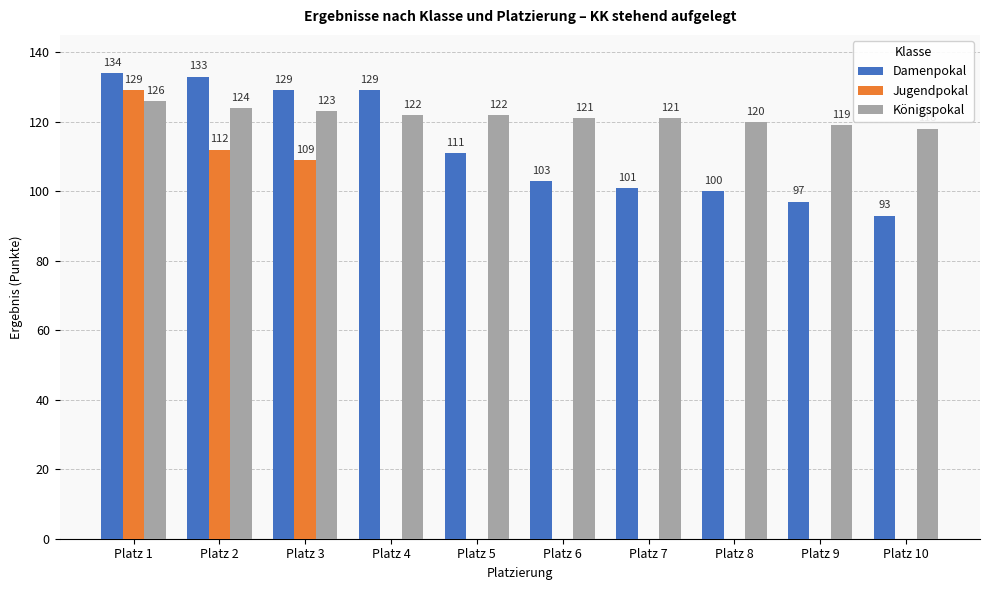

What is the approximate value of Jugendpokal at Platz 2, to the nearest 10?

110